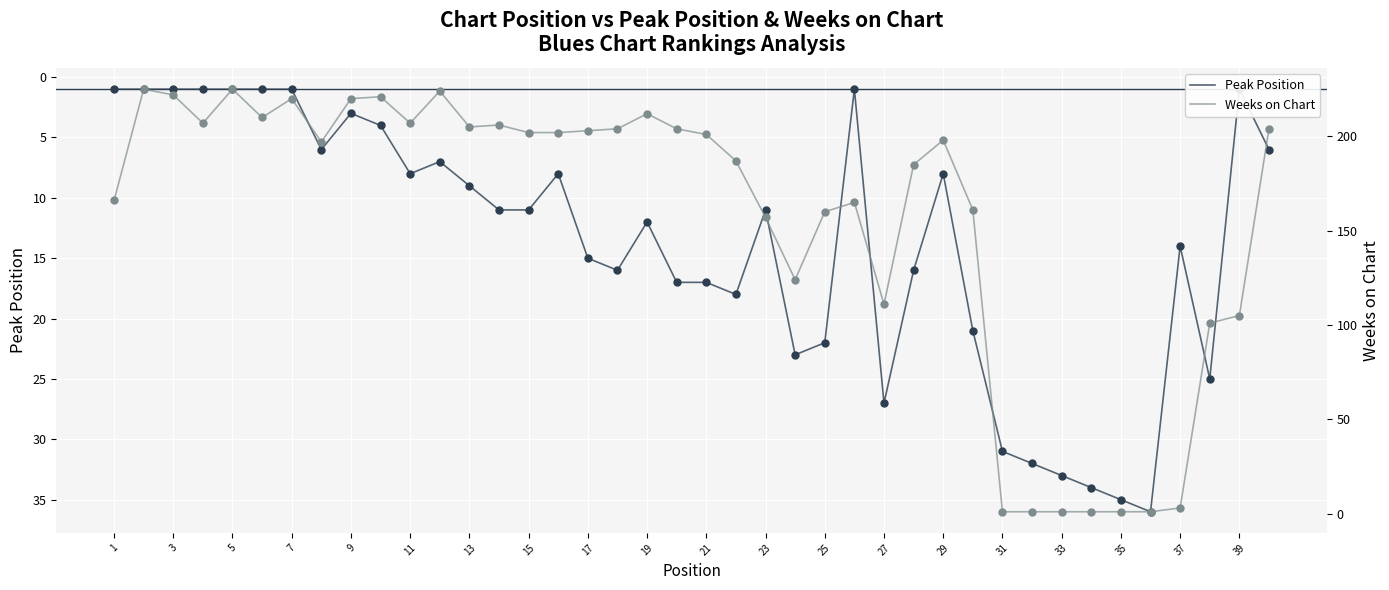

Which series contains the highest Y value?

Weeks on Chart